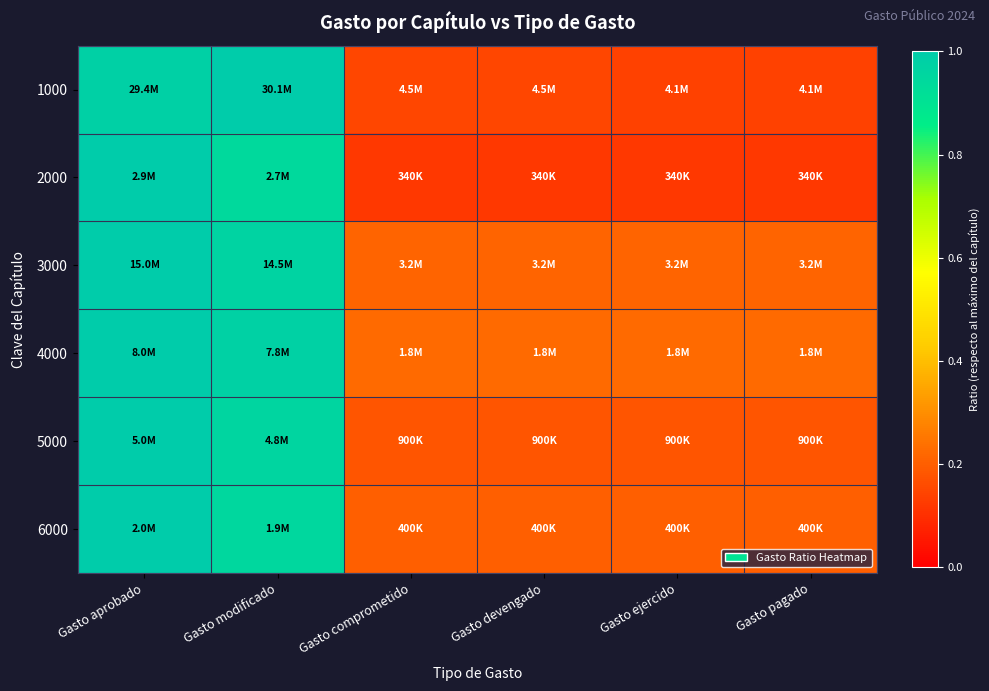

Reading right to left, list all the values displayed in this chart.

1000: Gasto pagado=0.1	Gasto ejercido=0.1	Gasto devengado=0.1	Gasto comprometido=0.1	Gasto modificado=1.0	Gasto aprobado=1.0
2000: Gasto pagado=0.1	Gasto ejercido=0.1	Gasto devengado=0.1	Gasto comprometido=0.1	Gasto modificado=0.9	Gasto aprobado=1.0
3000: Gasto pagado=0.2	Gasto ejercido=0.2	Gasto devengado=0.2	Gasto comprometido=0.2	Gasto modificado=1.0	Gasto aprobado=1.0
4000: Gasto pagado=0.2	Gasto ejercido=0.2	Gasto devengado=0.2	Gasto comprometido=0.2	Gasto modificado=1.0	Gasto aprobado=1.0
5000: Gasto pagado=0.2	Gasto ejercido=0.2	Gasto devengado=0.2	Gasto comprometido=0.2	Gasto modificado=1.0	Gasto aprobado=1.0
6000: Gasto pagado=0.2	Gasto ejercido=0.2	Gasto devengado=0.2	Gasto comprometido=0.2	Gasto modificado=0.9	Gasto aprobado=1.0